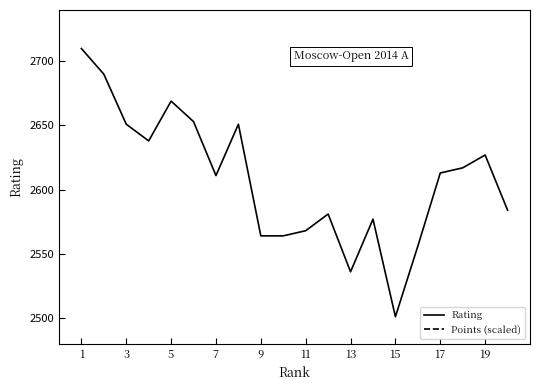

List the series in order of their peak value, lowest first.

Rating, Points (scaled)